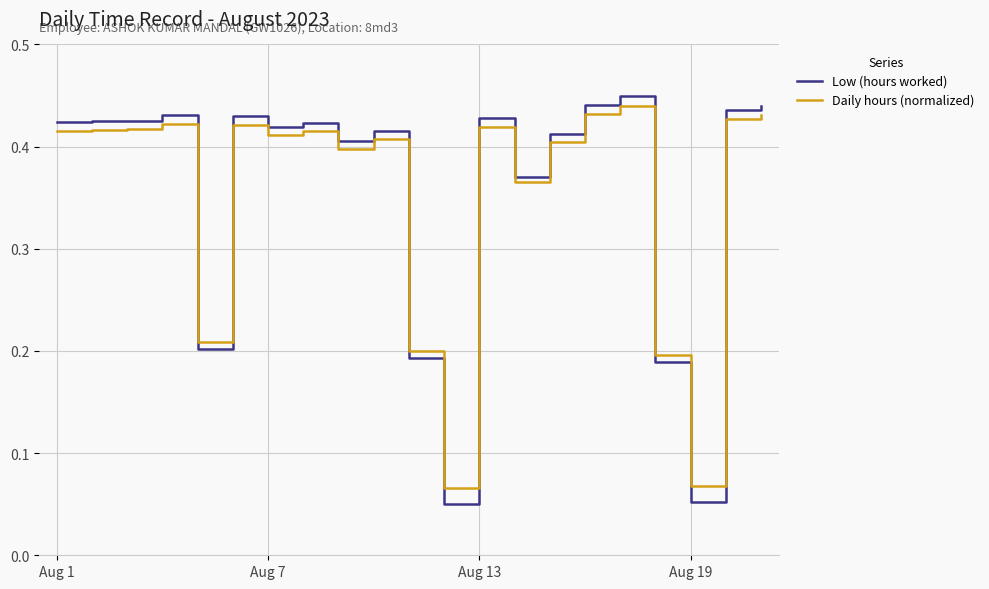

Which series has the largest range (max minus min)?

Low (hours worked)